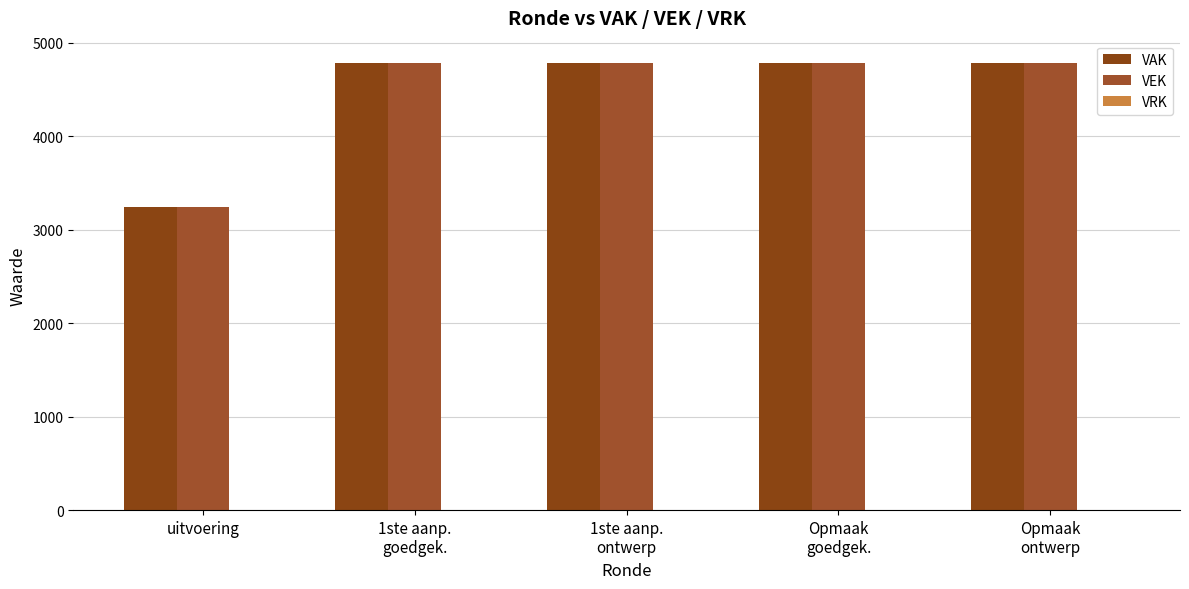

Is it true that VEK equals 6256 at 1ste aanp.
goedgek.?

False